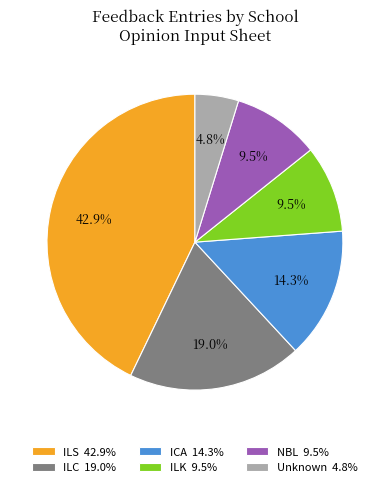

Is the sum of ILS 42.9% and ICA 14.3% greater than half?

Yes